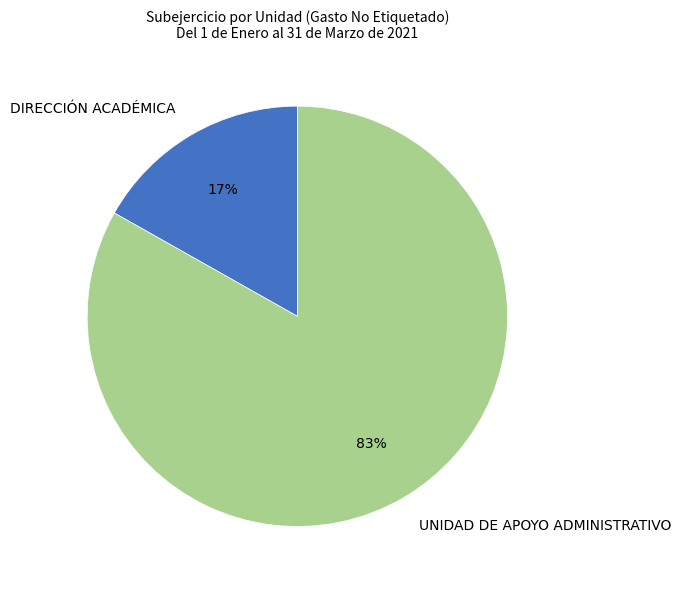

Which has a higher value, UNIDAD DE APOYO ADMINISTRATIVO or DIRECCIÓN ACADÉMICA?

UNIDAD DE APOYO ADMINISTRATIVO